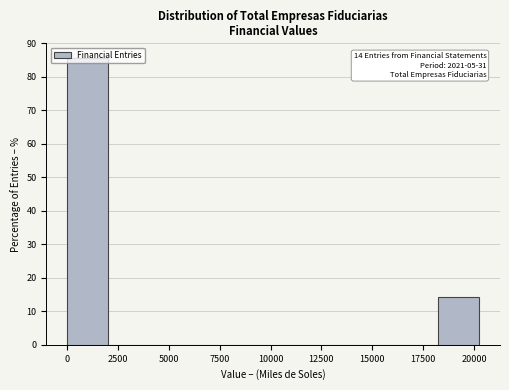

Which range on the x-axis has the tallest bar?

0 to 2000